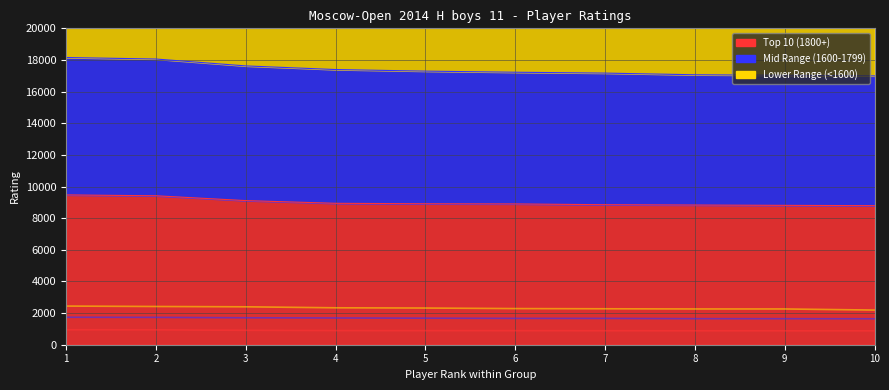

True or false: Mid Range (1600-1799) (line) and Top 10 (1800+) (line) intersect in this chart.

False